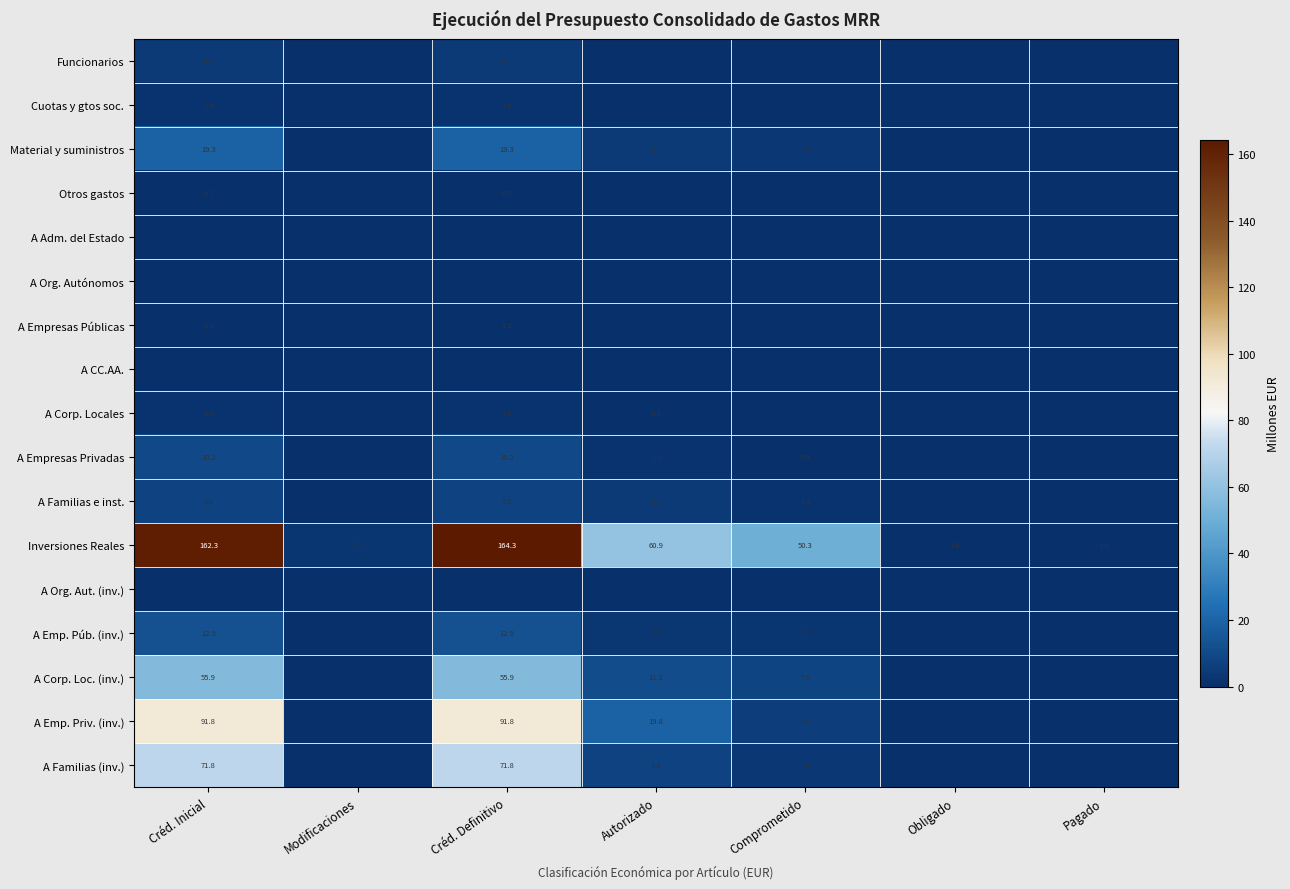

Is the value of A Emp. Priv. (inv.) at Créd. Definitivo greater than the value of Funcionarios at Créd. Inicial?

Yes